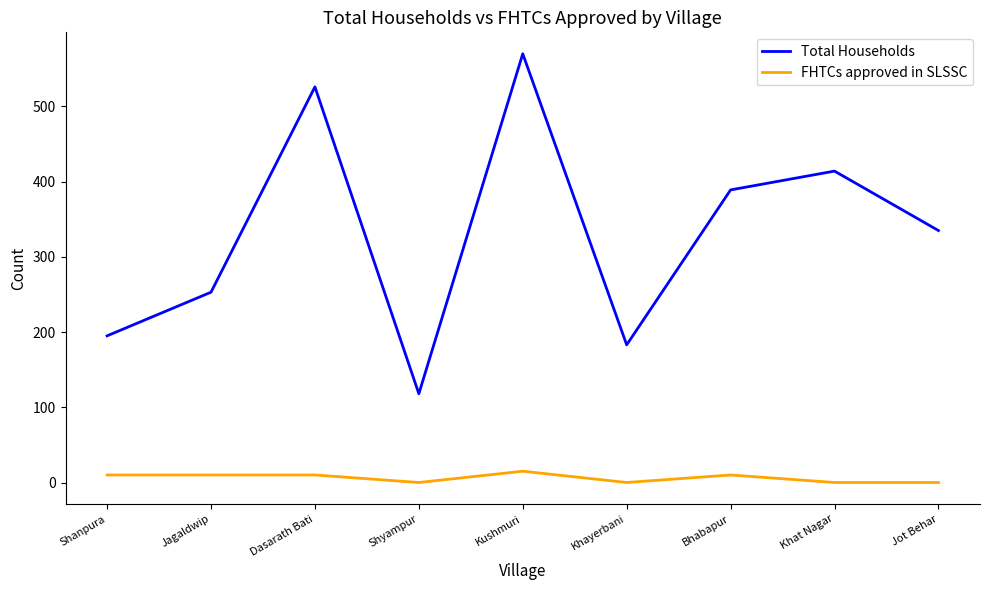

True or false: Total Households has a value of 183 at Khayerbani.

True